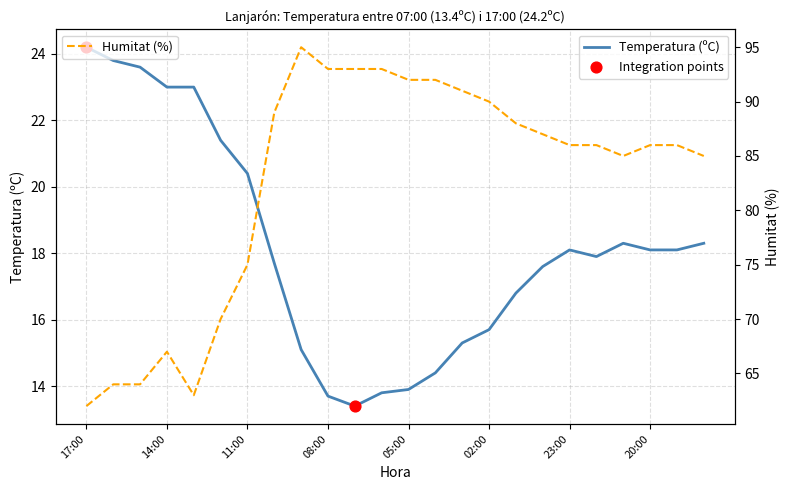

At which category is the sum across all series the highest?

09:00